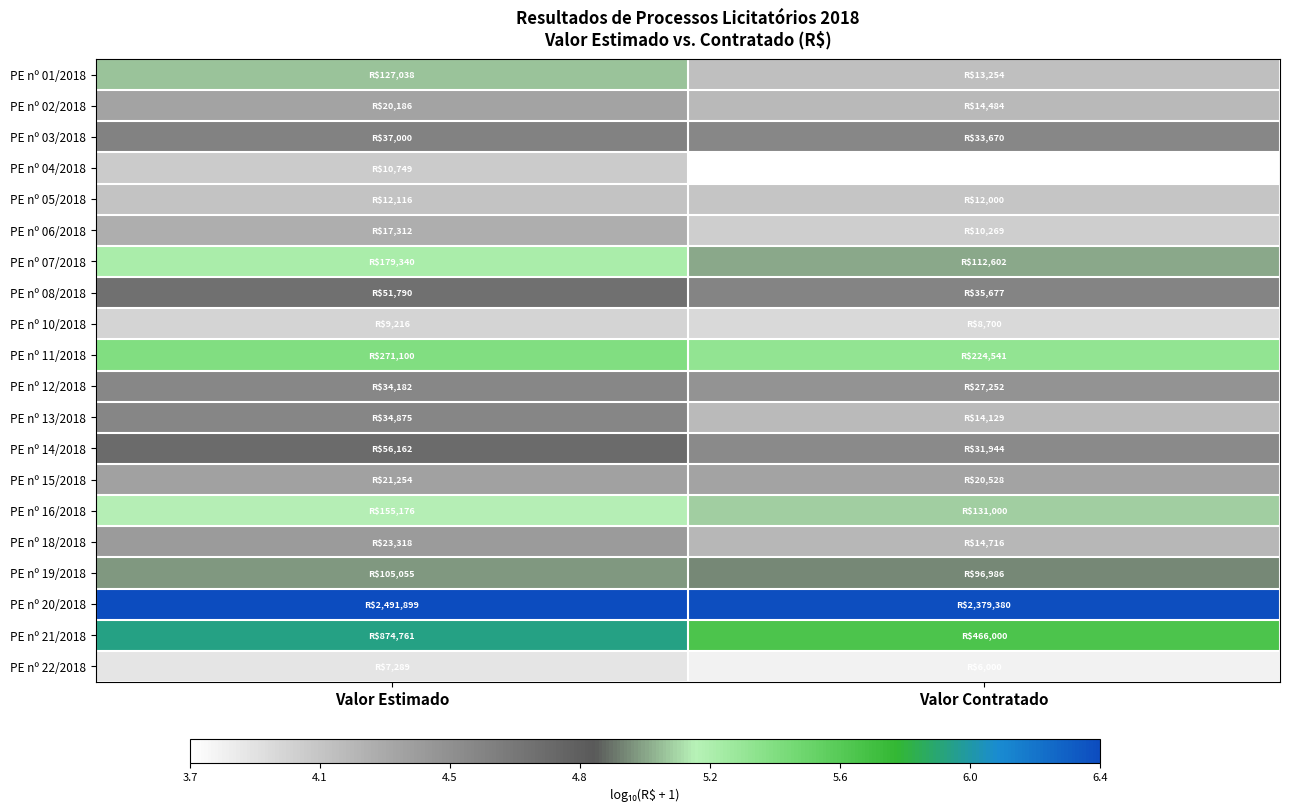

Which has a higher value, Valor Estimado or Valor Contratado?

Valor Estimado